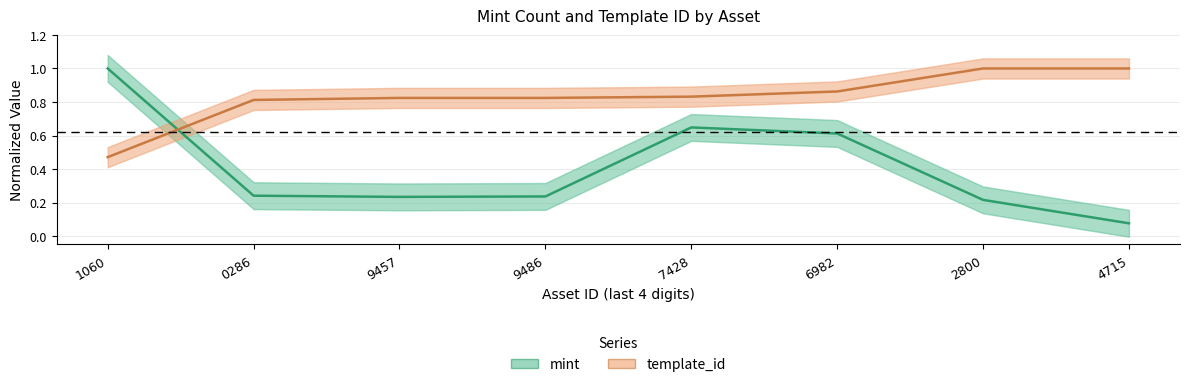

What is the difference between the maximum and minimum values in the template_id series?

0.5